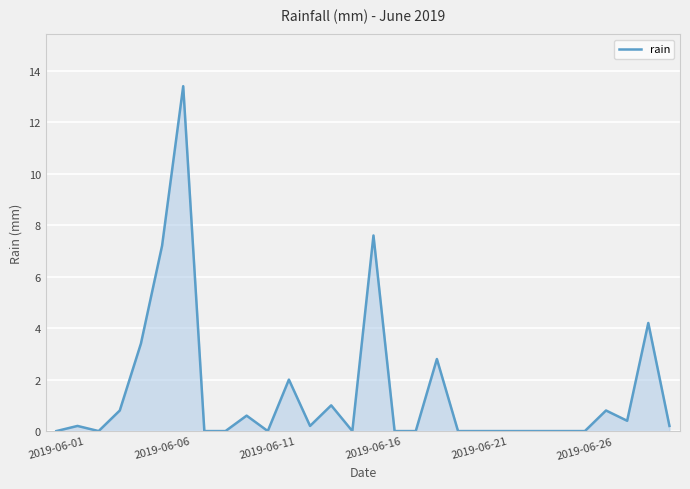

Reading left to right, transcribe all the data shown in this chart.

0.0	0.2	0.0	0.8	3.4	7.2	13.4	0.0	0.0	0.6	0.0	2.0	0.2	1.0	0.0	7.6	0.0	0.0	2.8	0.0	0.0	0.0	0.0	0.0	0.0	0.0	0.8	0.4	4.2	0.2